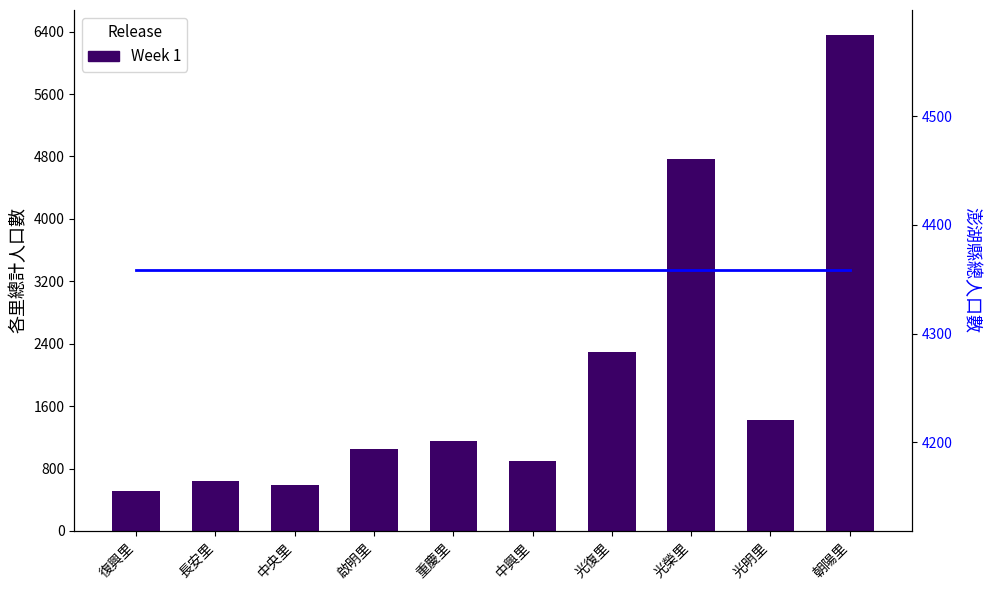

Does the chart contain stacked bars?

No